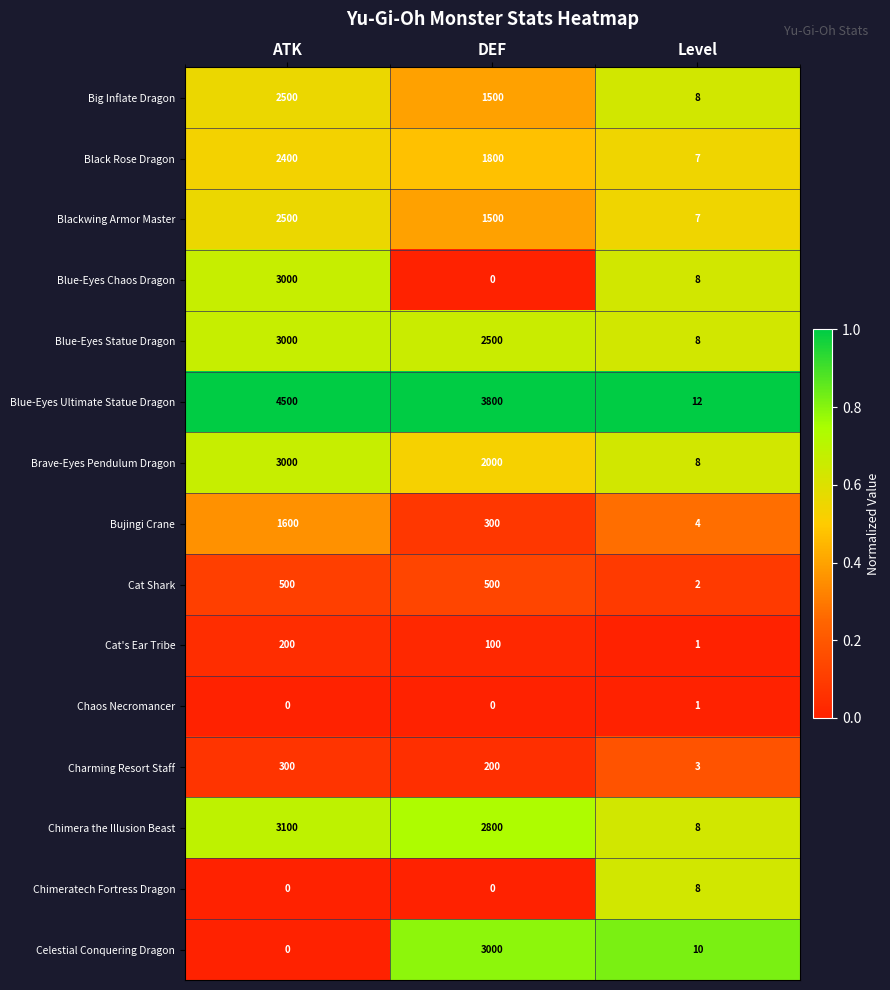

What is the greatest value displayed?

4500